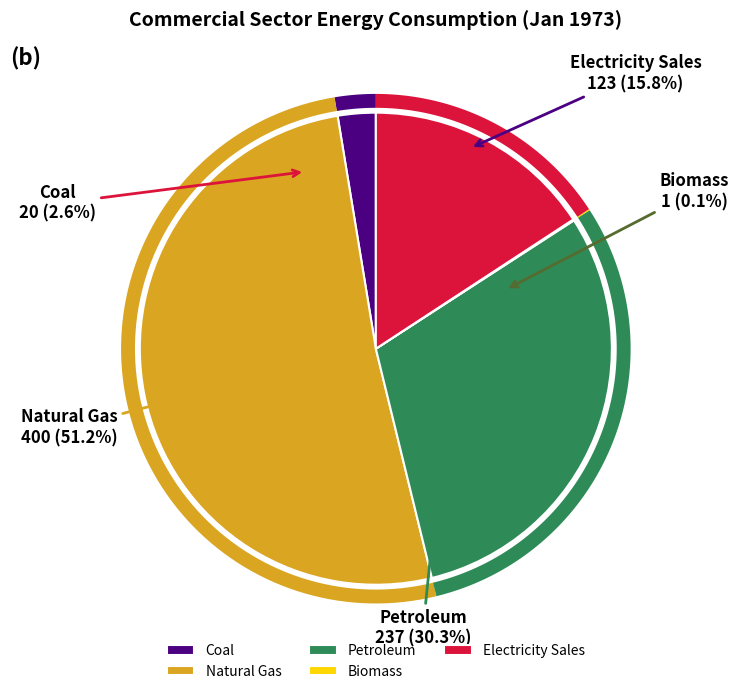

Rank the categories by value from highest to lowest.

Natural Gas, Petroleum, Electricity Sales, Coal, Biomass